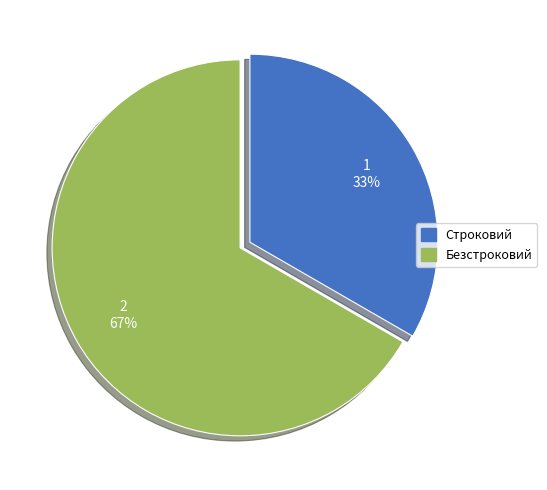

To the nearest percent, what portion does Безстроковий represent?

67%